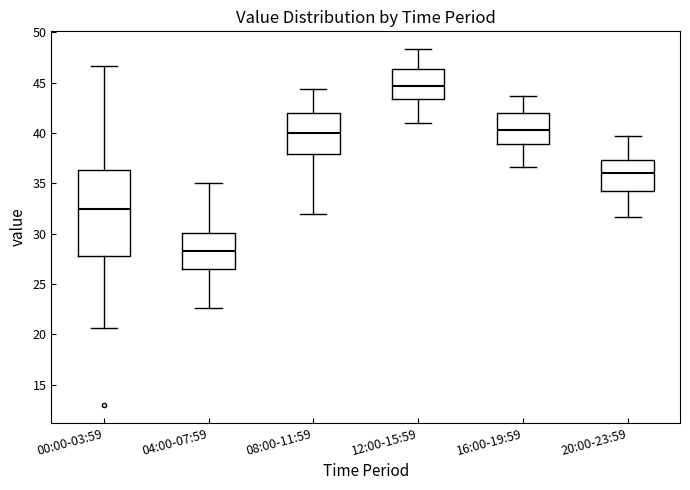

Reading left to right, read every box against the y-axis: the position of its median line, the range the box covers, and the ends of its whiskers. The values are not printed on the chart, so give them approximately, as read against the axis.

00:00-03:59: median 32.5, box 28.0 to 36.5, whiskers 20.5 to 46.5
04:00-07:59: median 28.5, box 26.5 to 30.0, whiskers 22.5 to 35.0
08:00-11:59: median 40.0, box 38.0 to 42.0, whiskers 32.0 to 44.5
12:00-15:59: median 44.5, box 43.5 to 46.5, whiskers 41.0 to 48.5
16:00-19:59: median 40.5, box 39.0 to 42.0, whiskers 36.5 to 43.5
20:00-23:59: median 36.0, box 34.0 to 37.5, whiskers 31.5 to 39.5